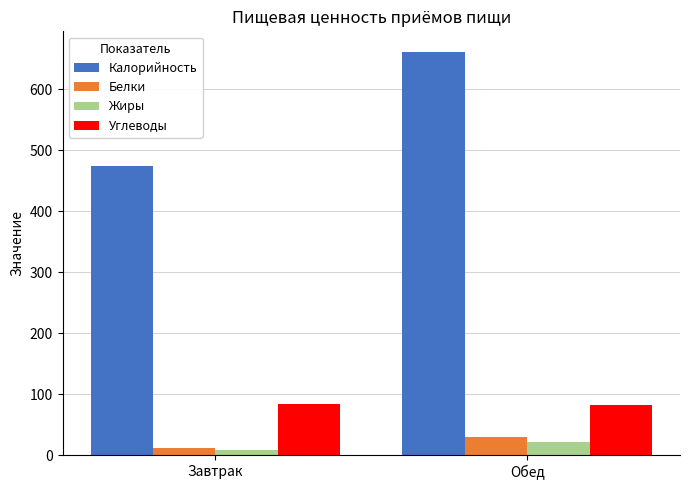

Which category has the lowest value across all series?

Завтрак